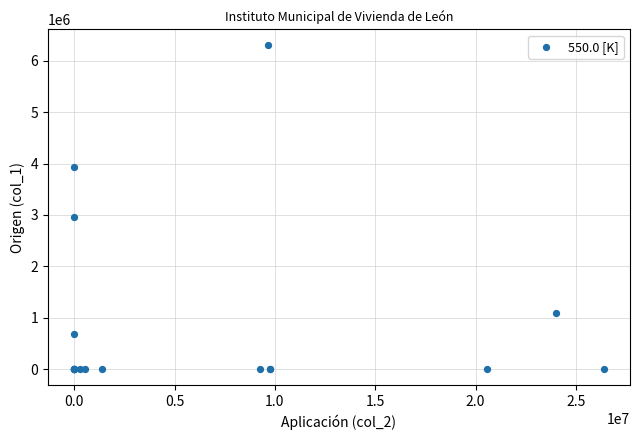

What Y value in the scatter plot is closest to 3150287?

2952231.1